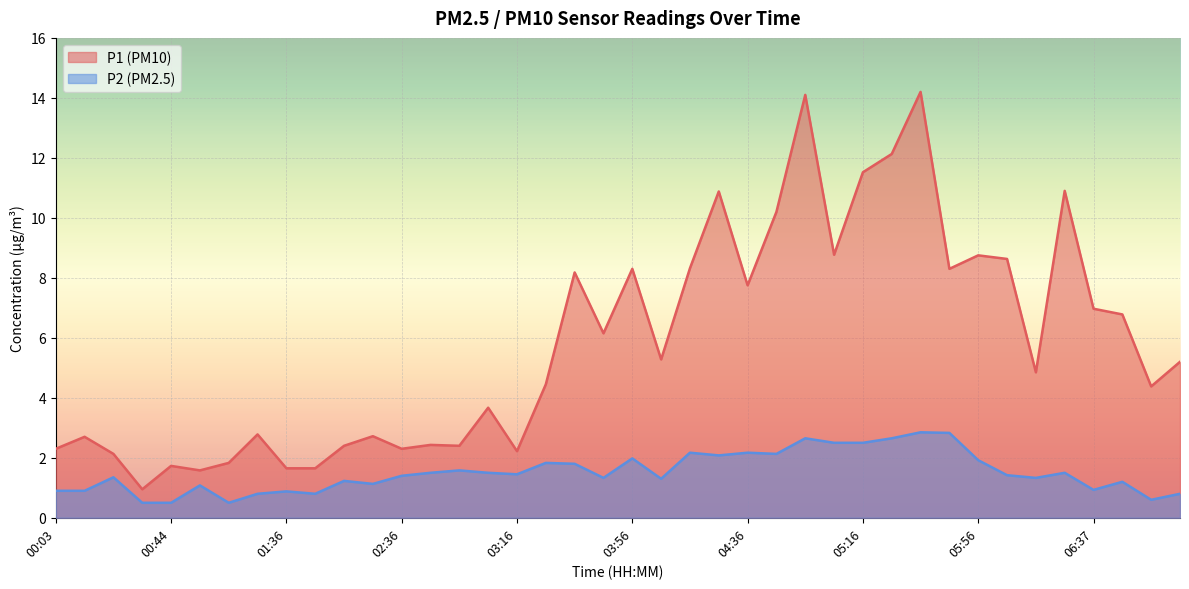

In P1, how many points are lower than both neighbors (excluding endpoints)?

12